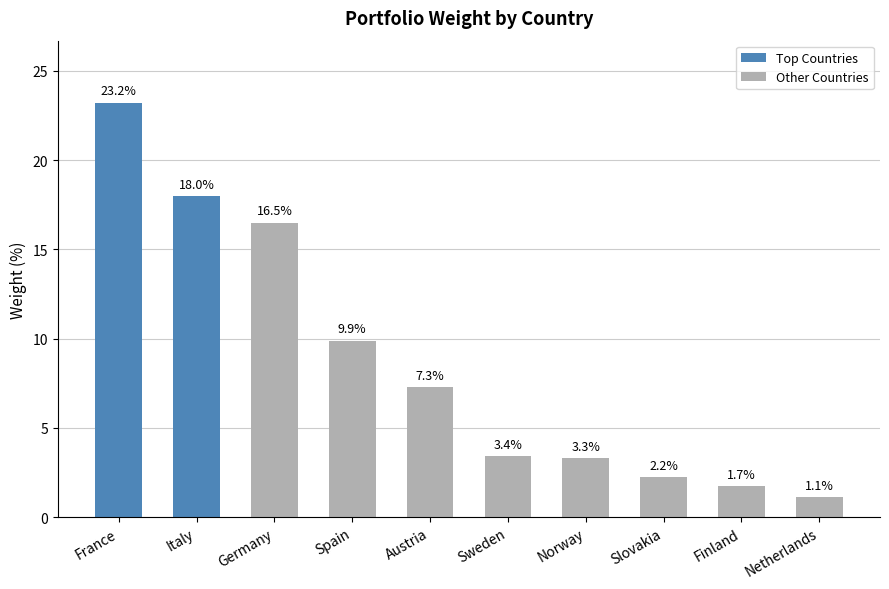

List the labels in order of value, largest first.

France, Italy, Germany, Spain, Austria, Sweden, Norway, Slovakia, Finland, Netherlands